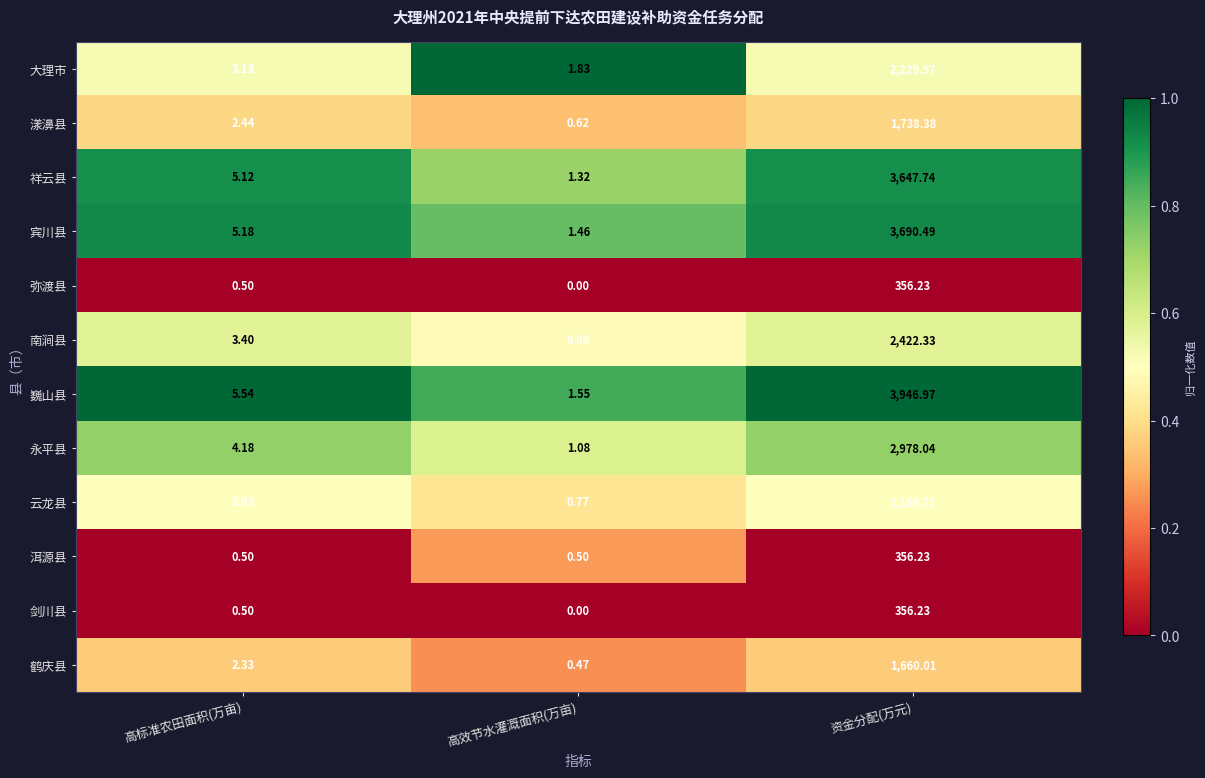

List the labels in order of 剑川县 value, largest first.

资金分配(万元), 高标准农田面积(万亩), 高效节水灌溉面积(万亩)